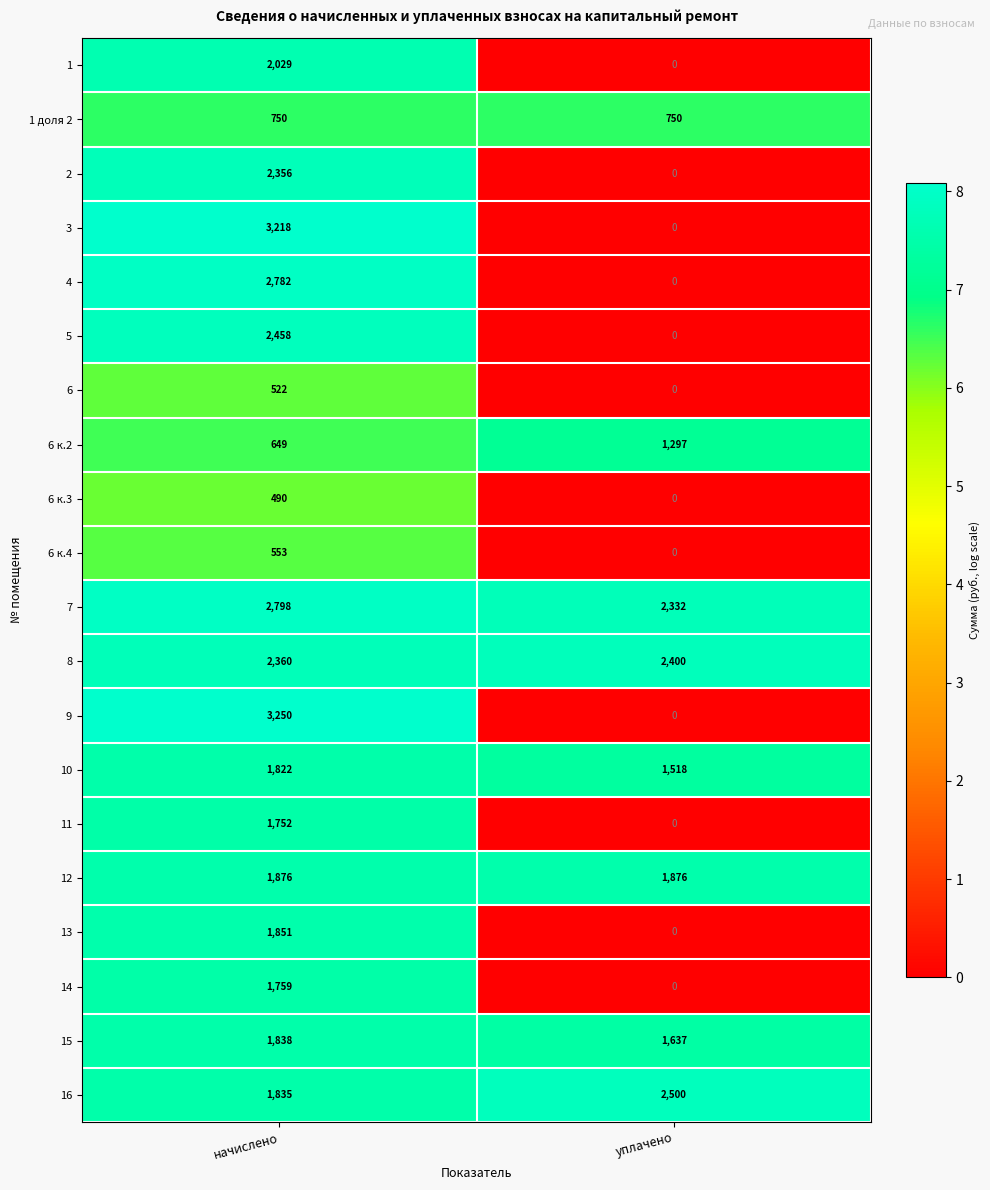

What is the average value of the 10 series?

1670